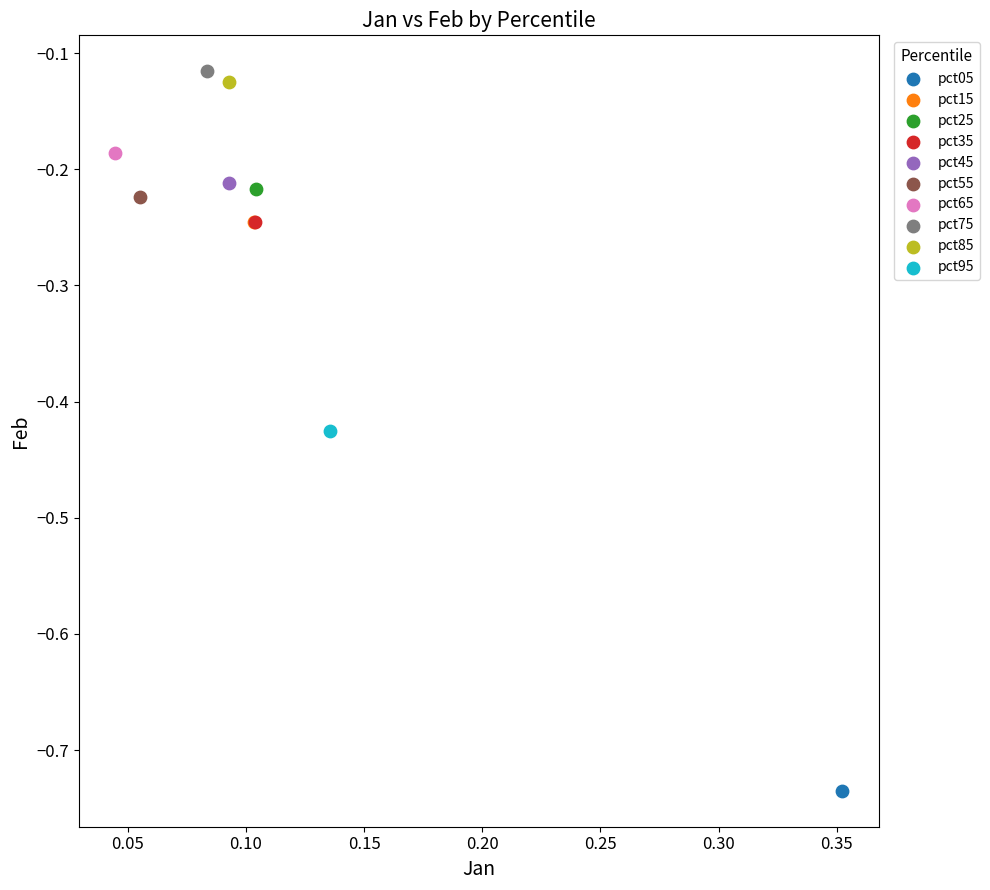

Which series reaches the maximum Y coordinate?

pct75